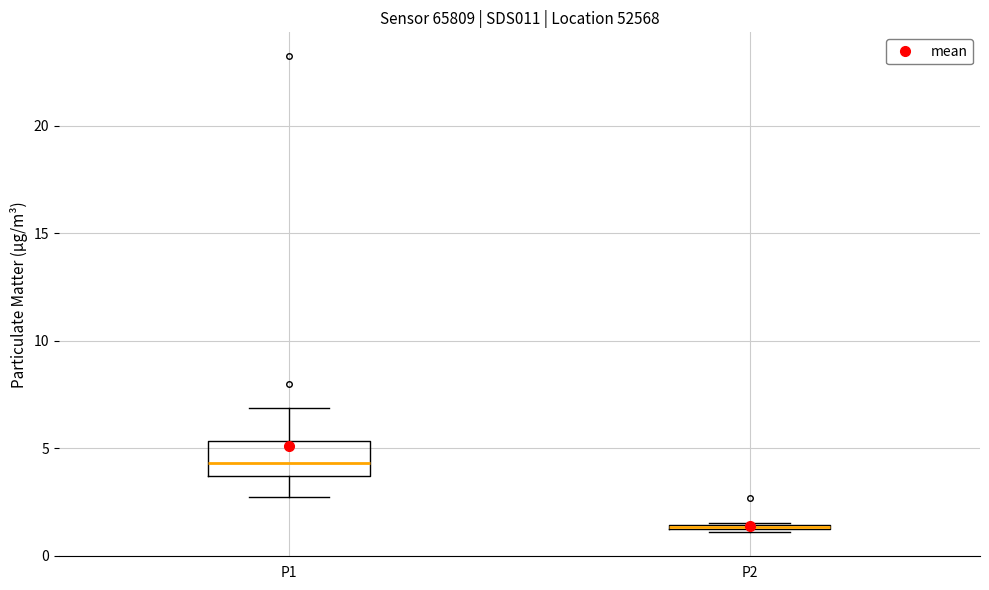

Where is the lower edge of the box for P2 on the y-axis? The values are not printed on the chart, so give them approximately, as read against the axis.

1.0